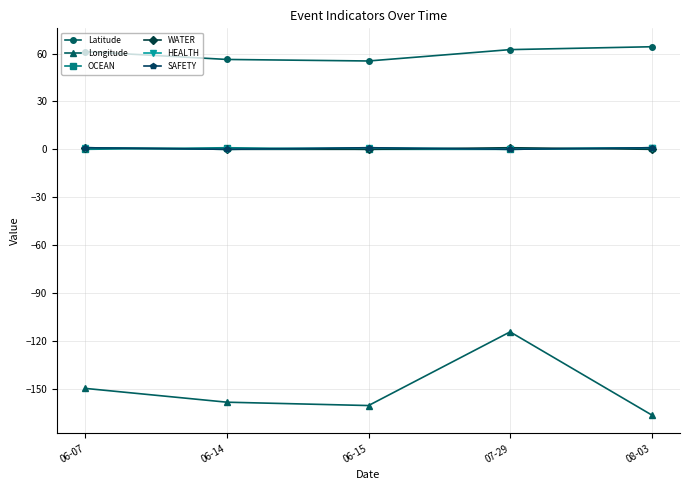

Does the chart have visible grid lines?

Yes